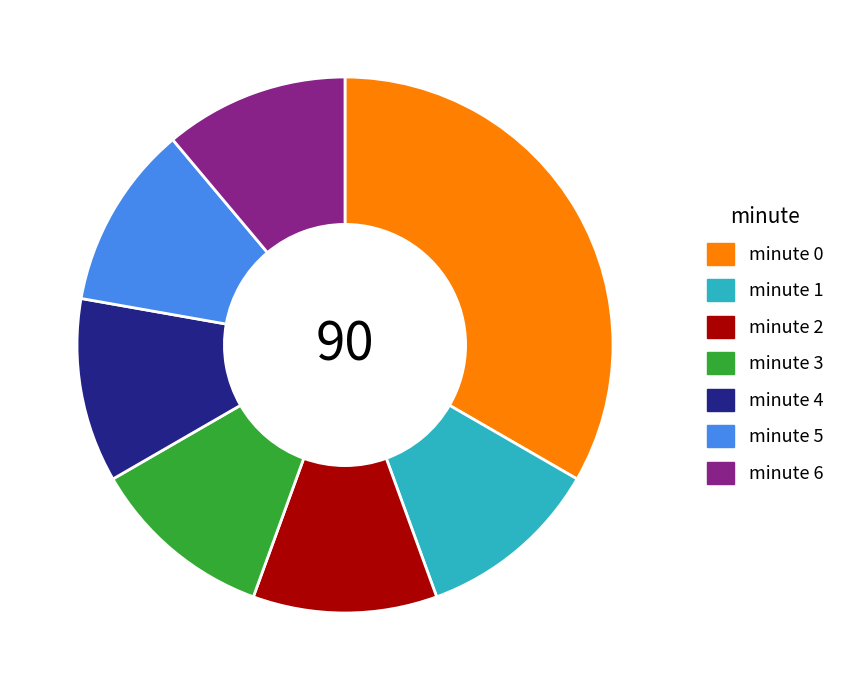

Combined, do minute 5 and minute 2 account for over 50%?

No